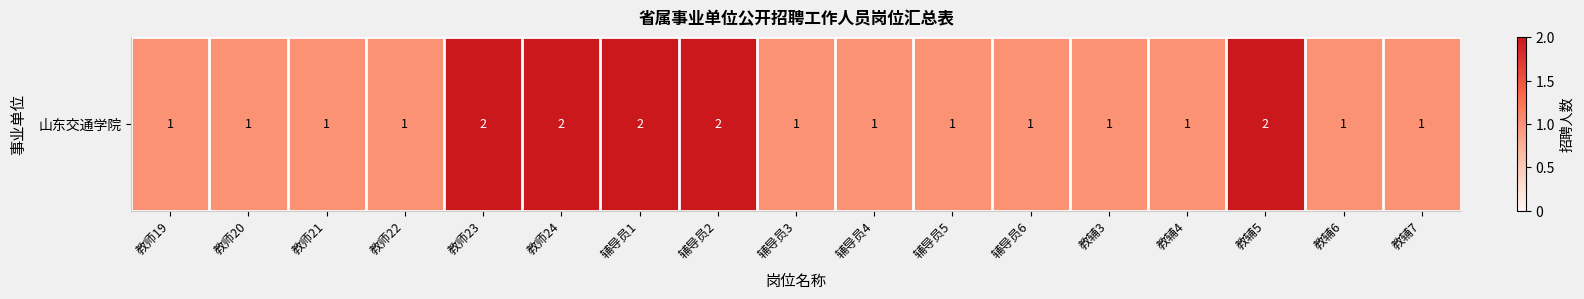

What is the maximum value shown in the chart?

2